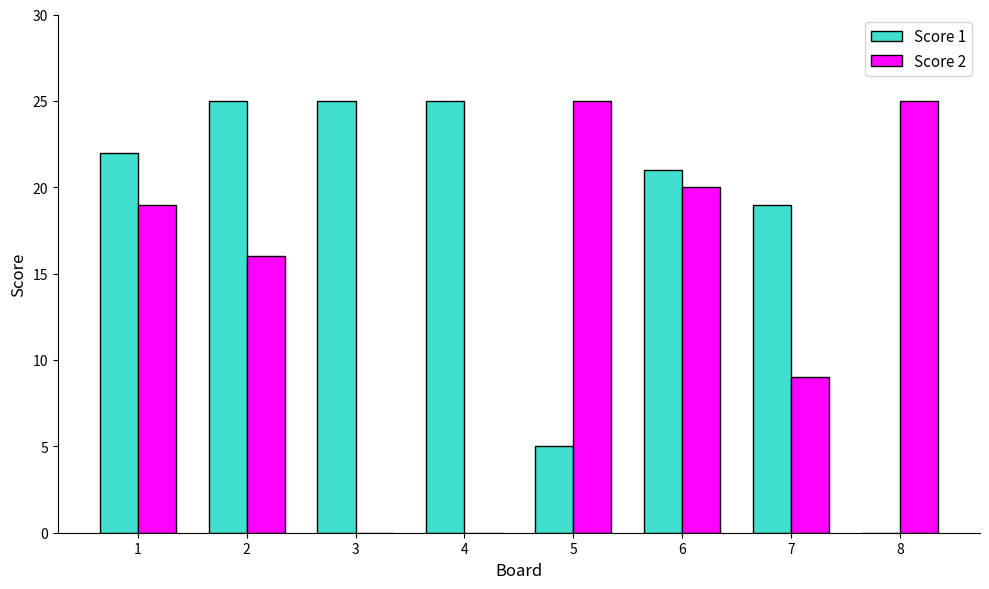

What is the maximum value shown in the chart?

25